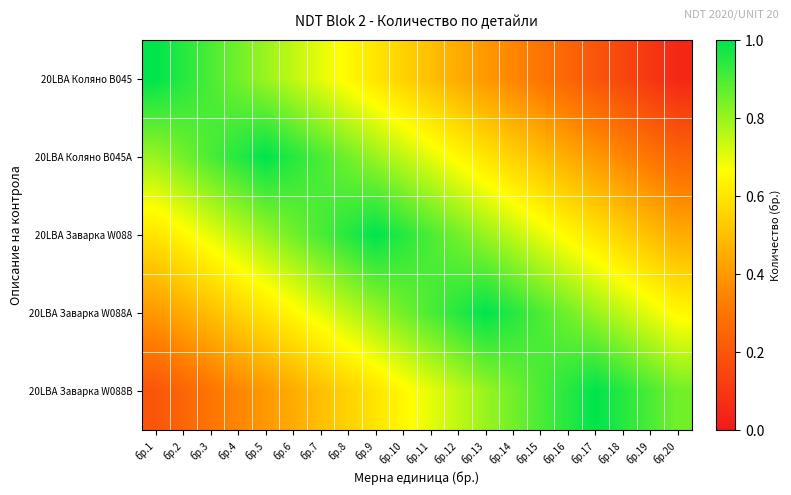

At which category does the chart reach its peak across all series?

бр.1